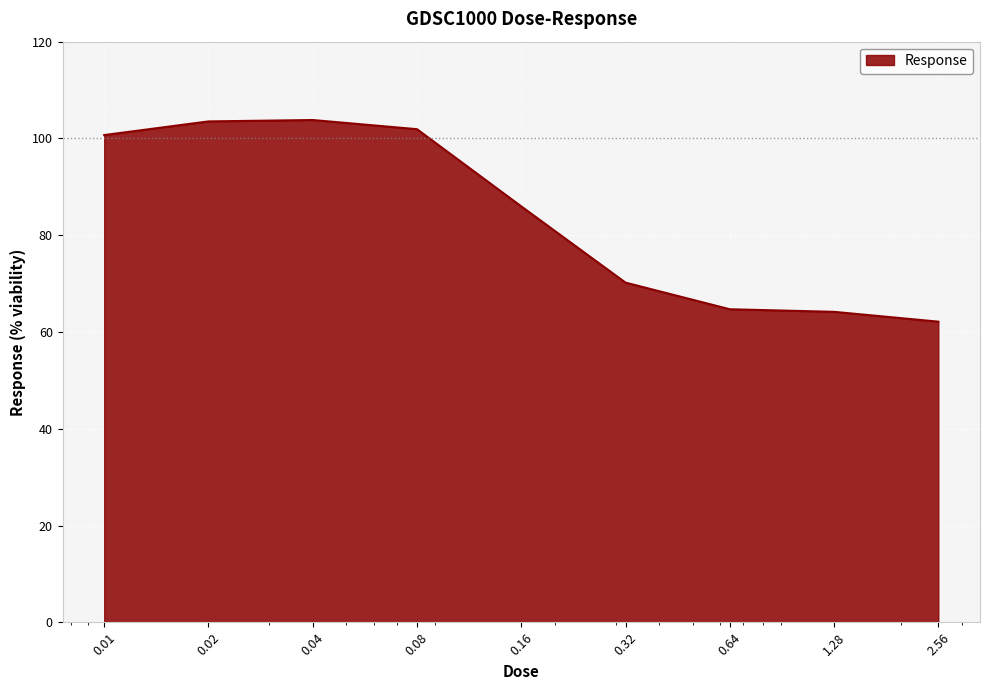

What is the average value?

84.1